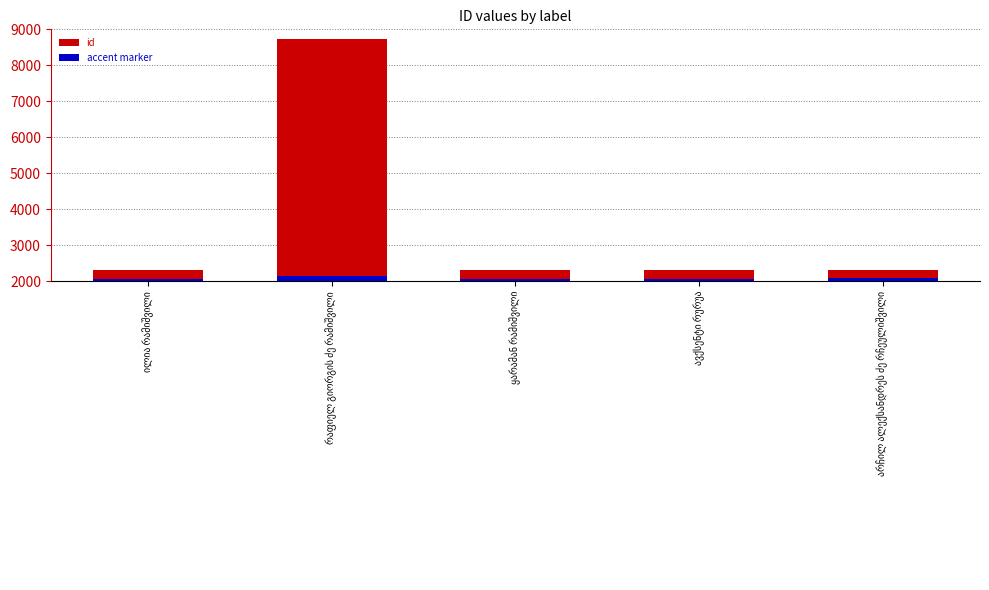

Is the value of accent marker at რაფიელ გიორგის ძე რამიშვილი greater than the value of id at ილია რამიშვილი?

No